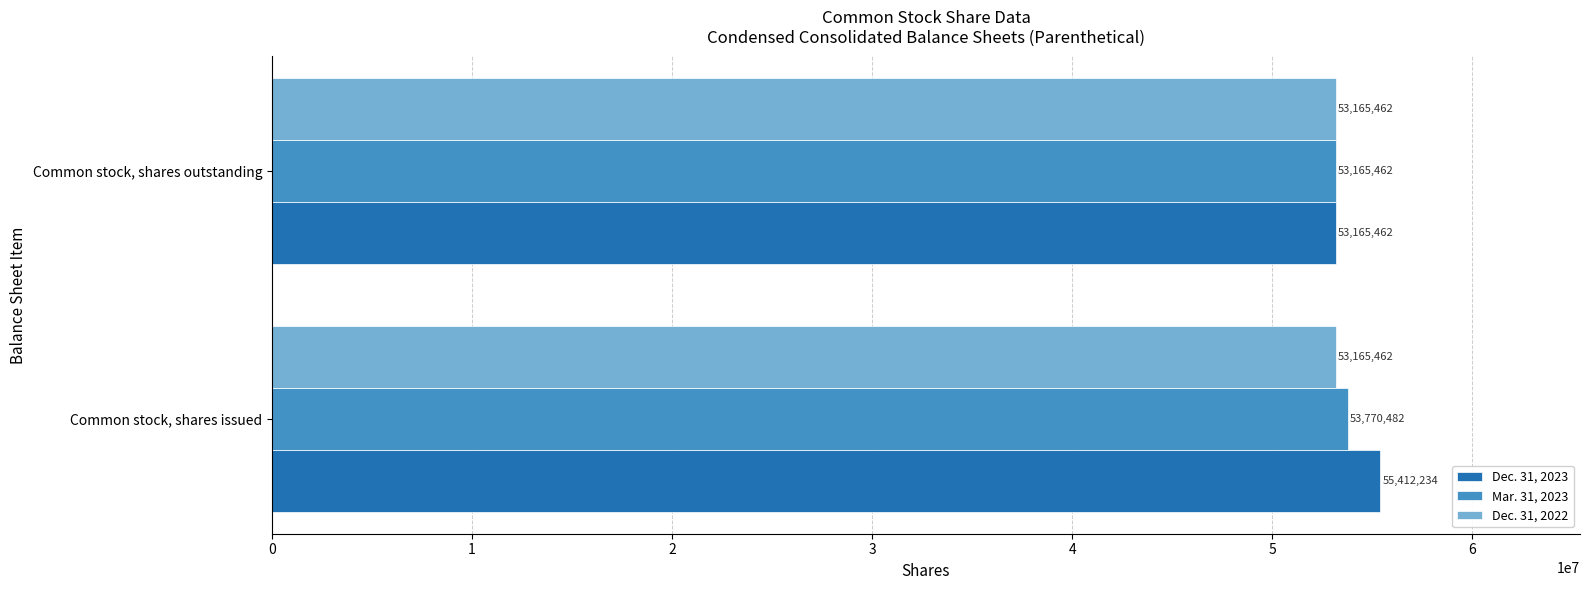

Which series has the largest total across all categories?

Dec. 31, 2023